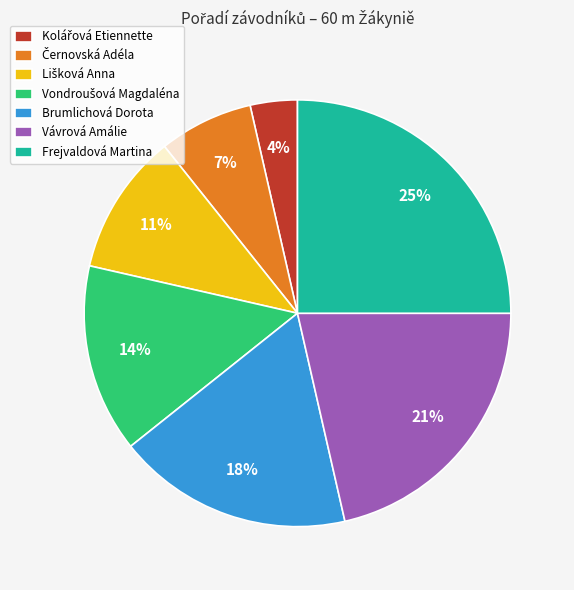

True or false: Brumlichová Dorota accounts for 18% of the total.

True